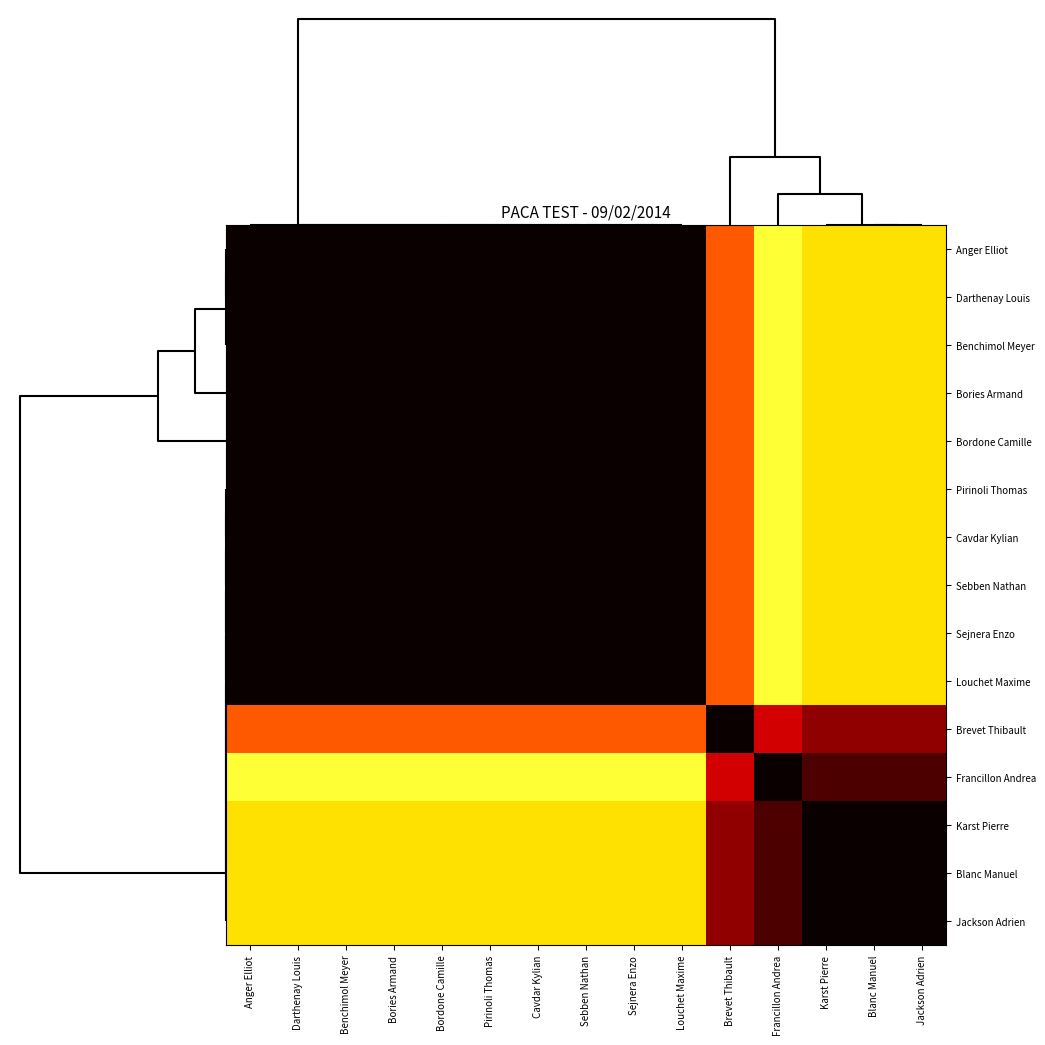

Count the number of categories in the chart.

15